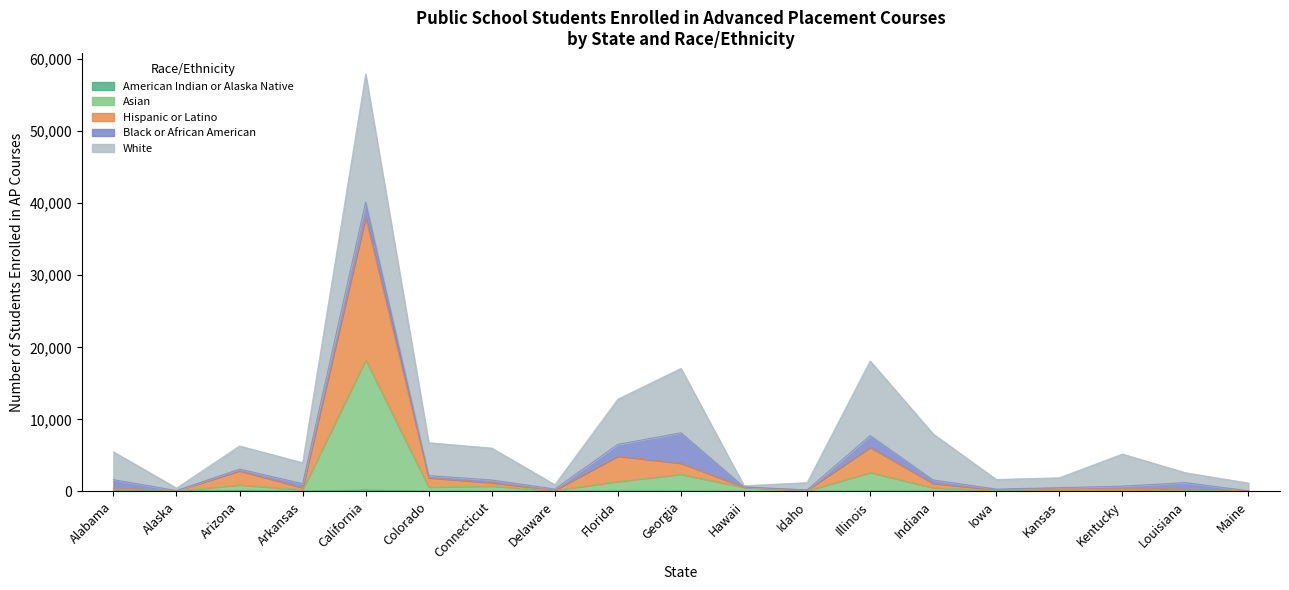

At how many categories does at least one series exceed 33326?

1